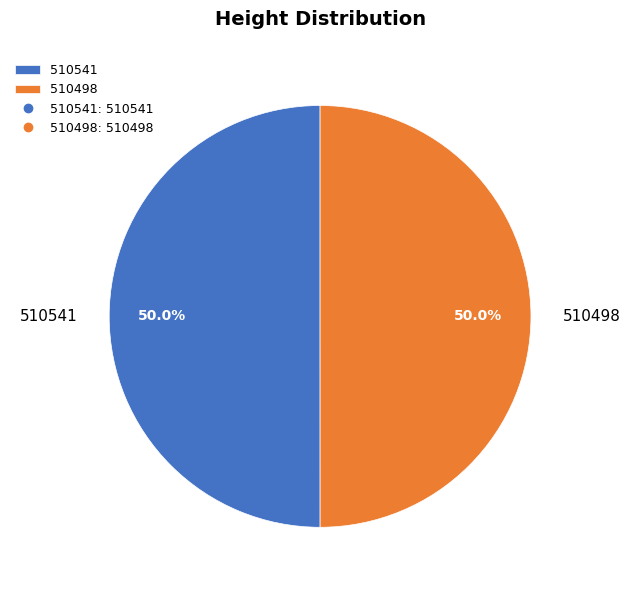

Approximately how many times larger is the value at 510498 compared to 510541?

1.0